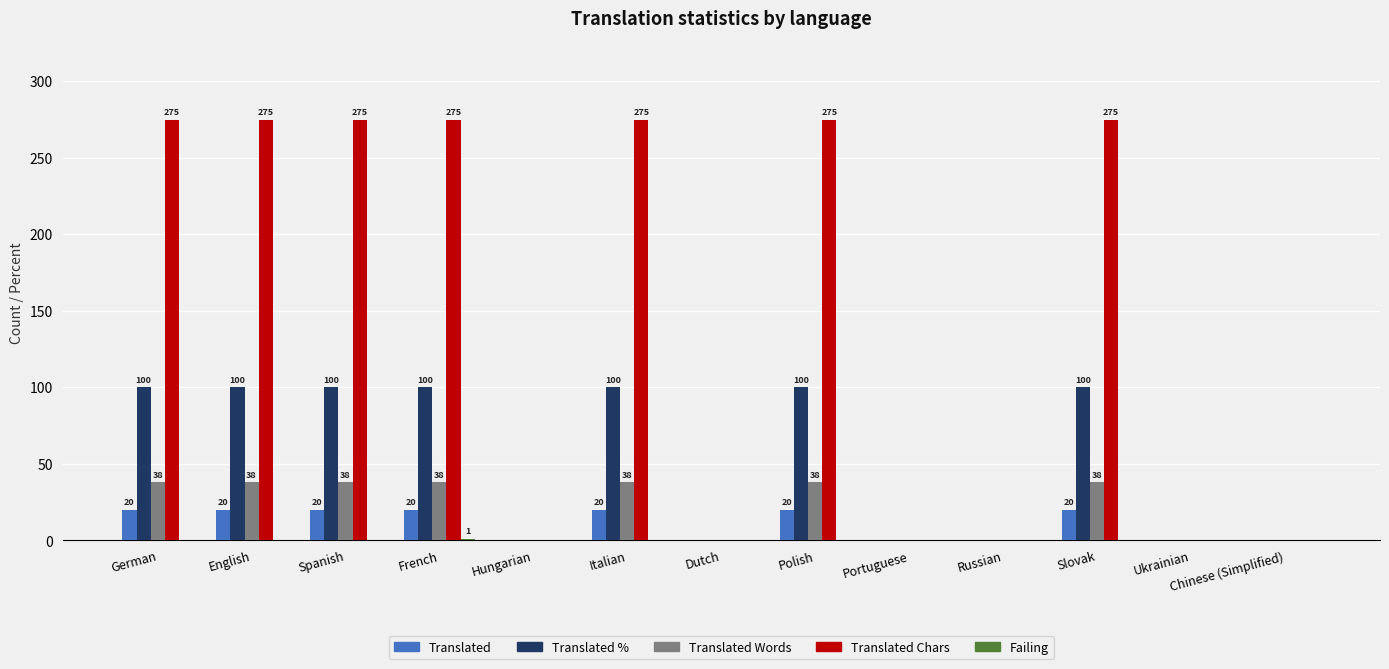

What is the approximate value of Translated Chars at Spanish?

275